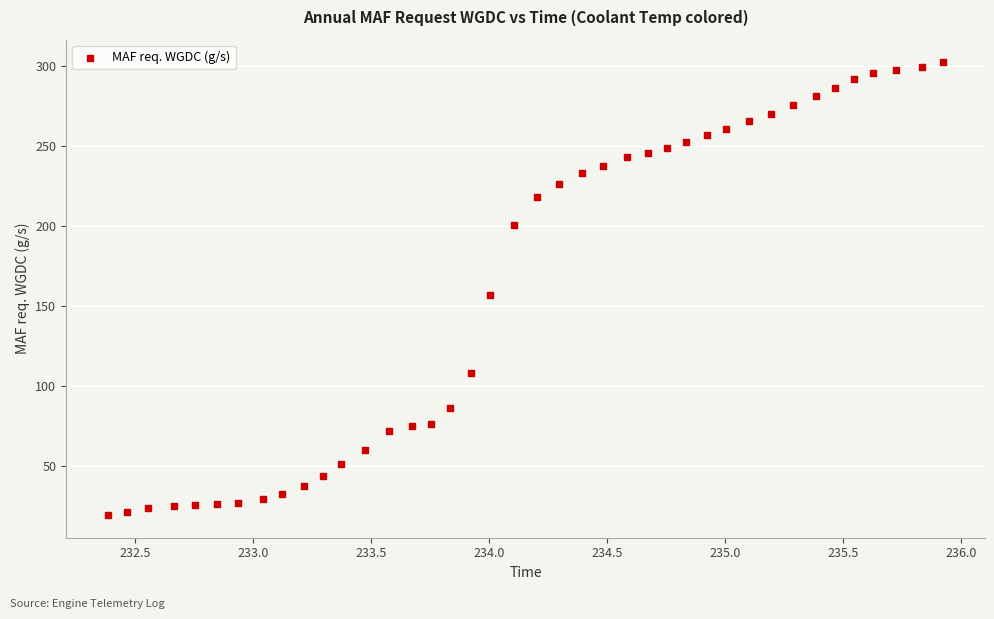

What is the range of X values (max minus min)?

3.5